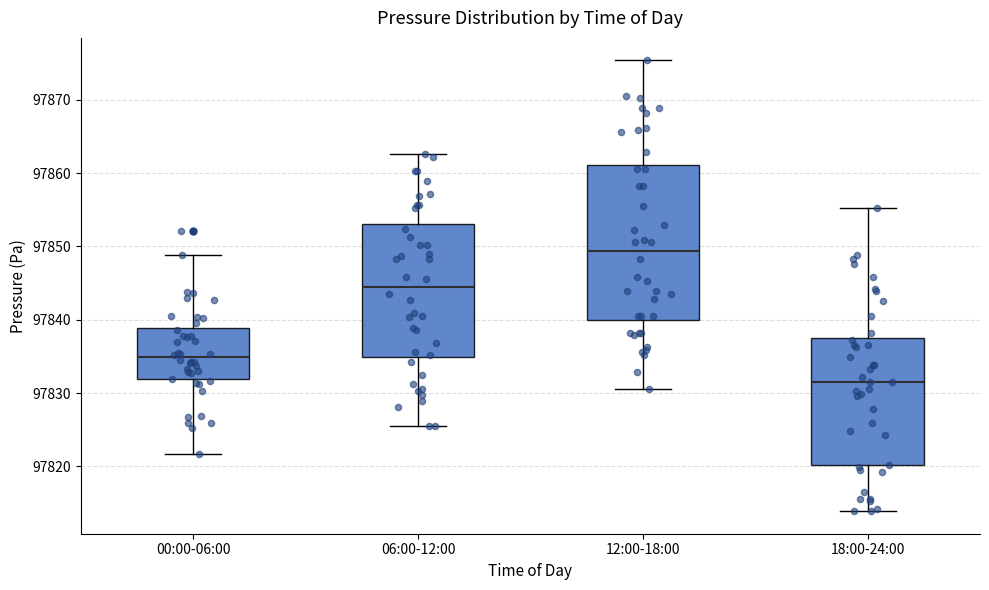

Which box is the tallest, from its lower edge to its upper edge?

12:00-18:00